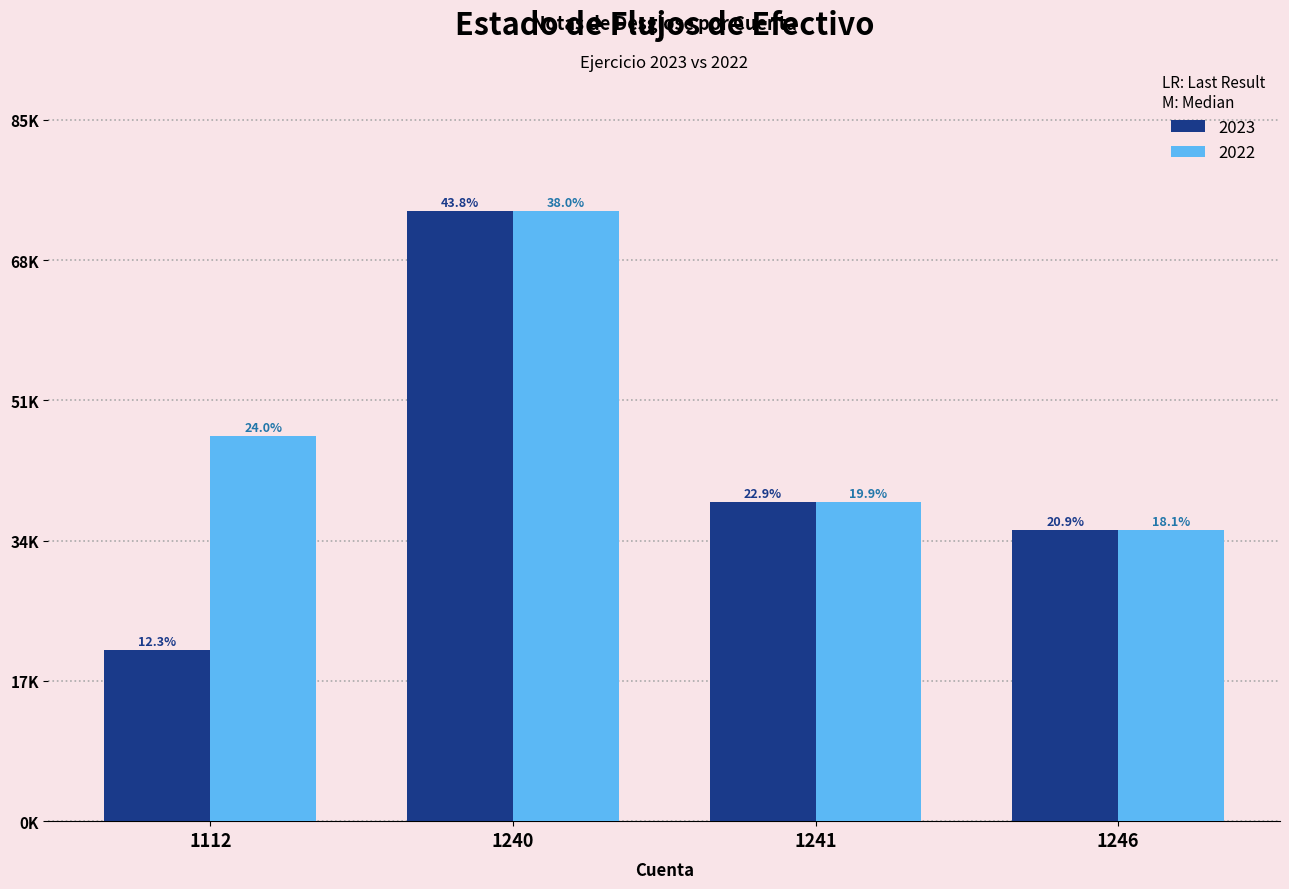

What are all the series names shown in the legend?

2023, 2022